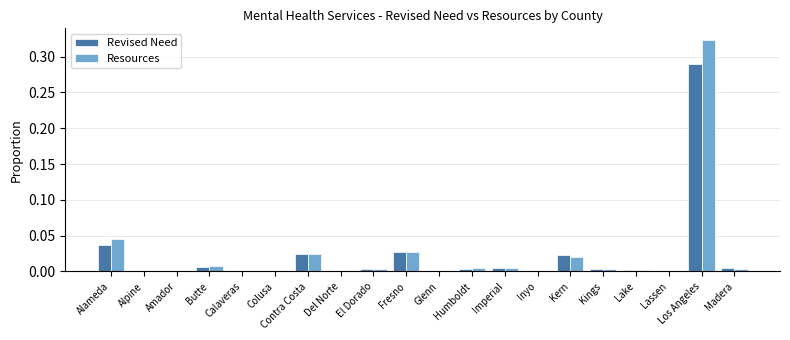

Is the value of Resources at Butte greater than the value of Revised Need at Del Norte?

Yes